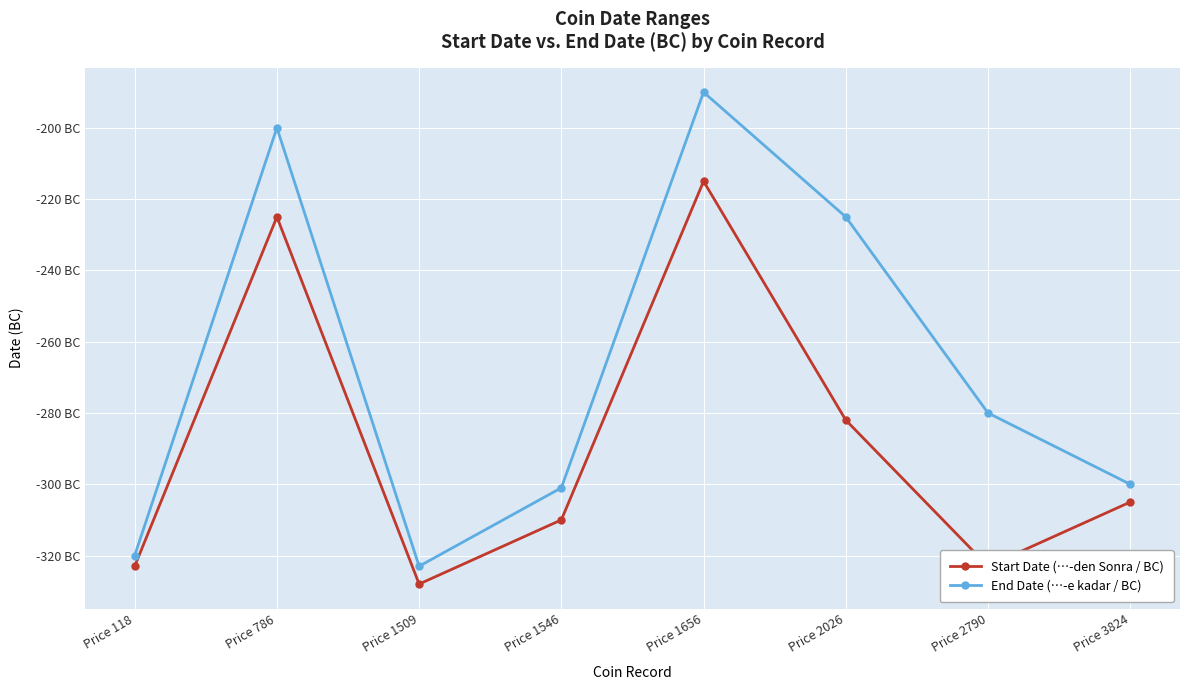

True or false: End Date (…-e kadar / BC) and Start Date (…-den Sonra / BC) intersect in this chart.

False